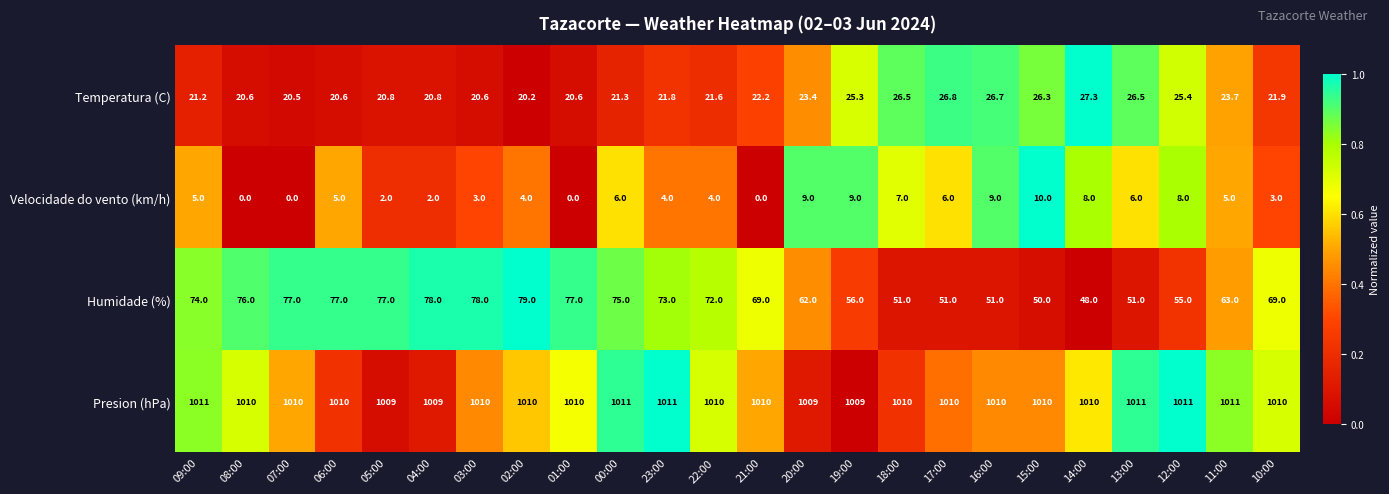

List the series in order of their peak value, lowest first.

Velocidade do vento (km/h), Temperatura (C), Humidade (%), Presion (hPa)